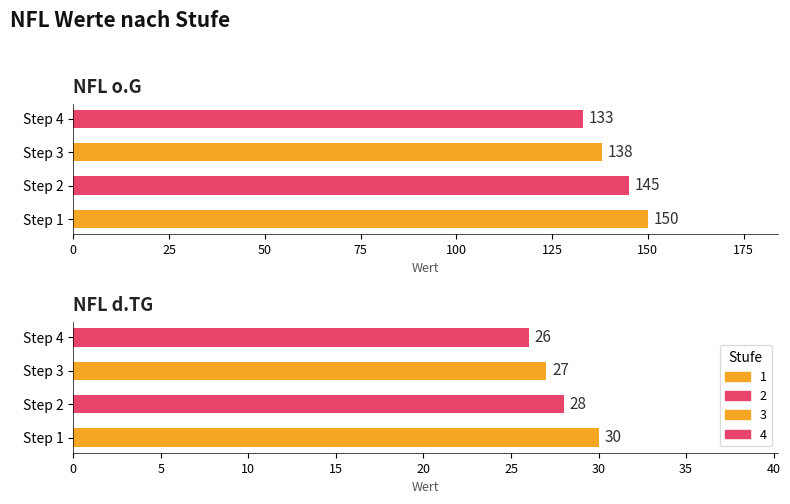

What is the value of the NFL o.G bar at the 2nd from the left?

145